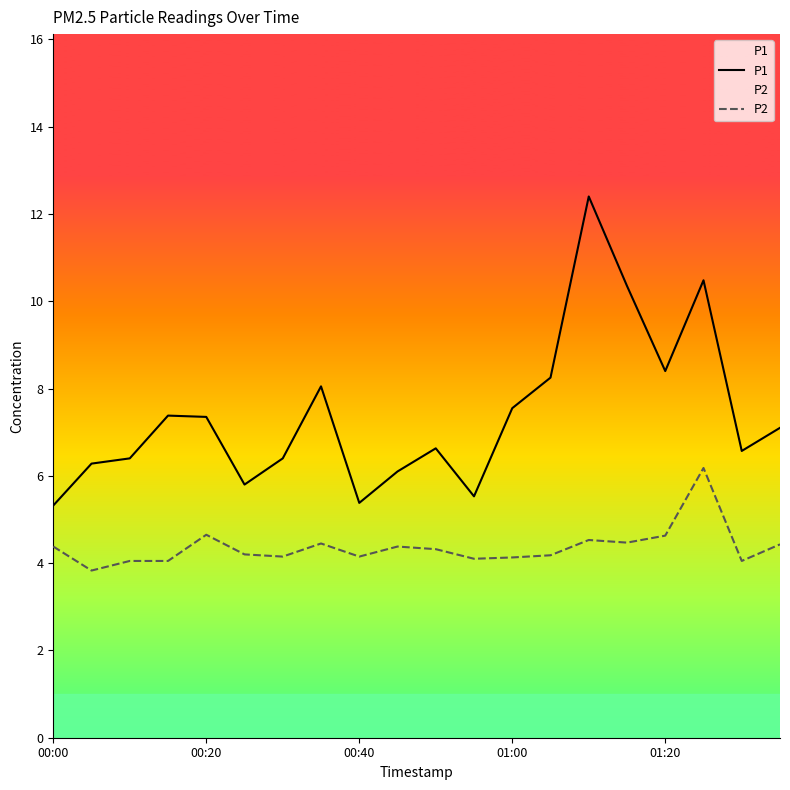

At which label does P2 first exceed 4?

00:00